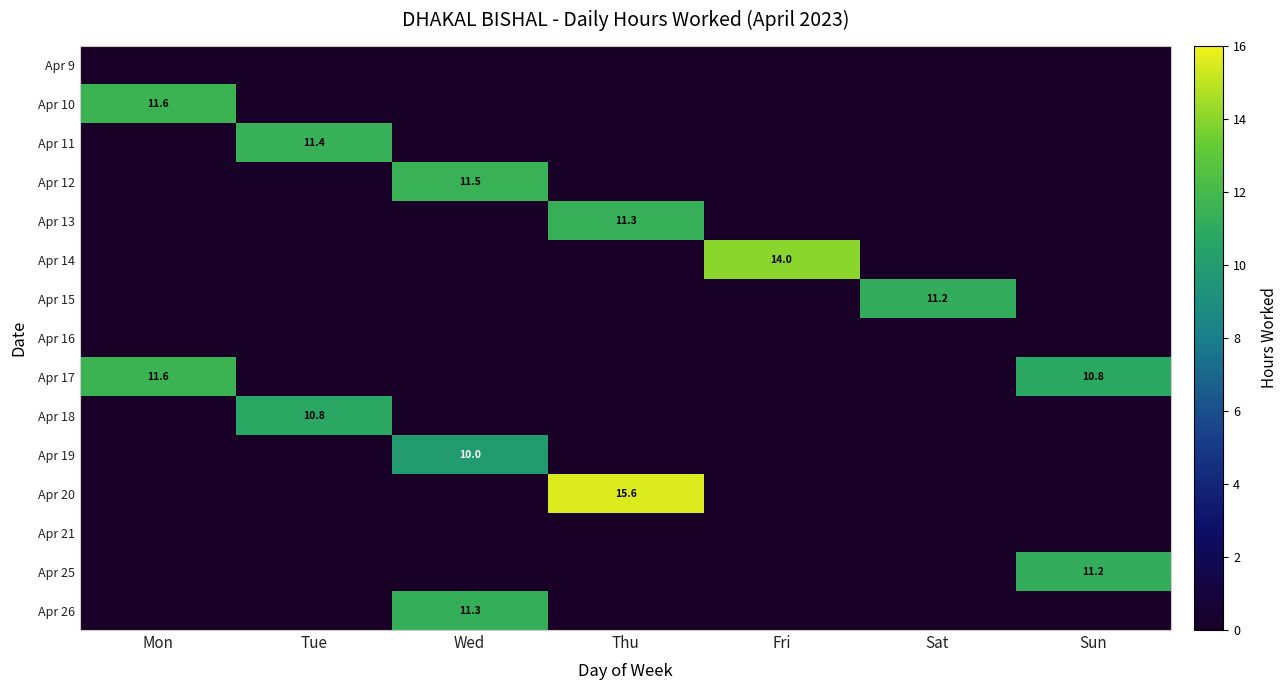

List the series in order of their peak value, lowest first.

Apr 9, Apr 16, Apr 21, Apr 19, Apr 18, Apr 15, Apr 25, Apr 26, Apr 13, Apr 11, Apr 12, Apr 10, Apr 17, Apr 14, Apr 20